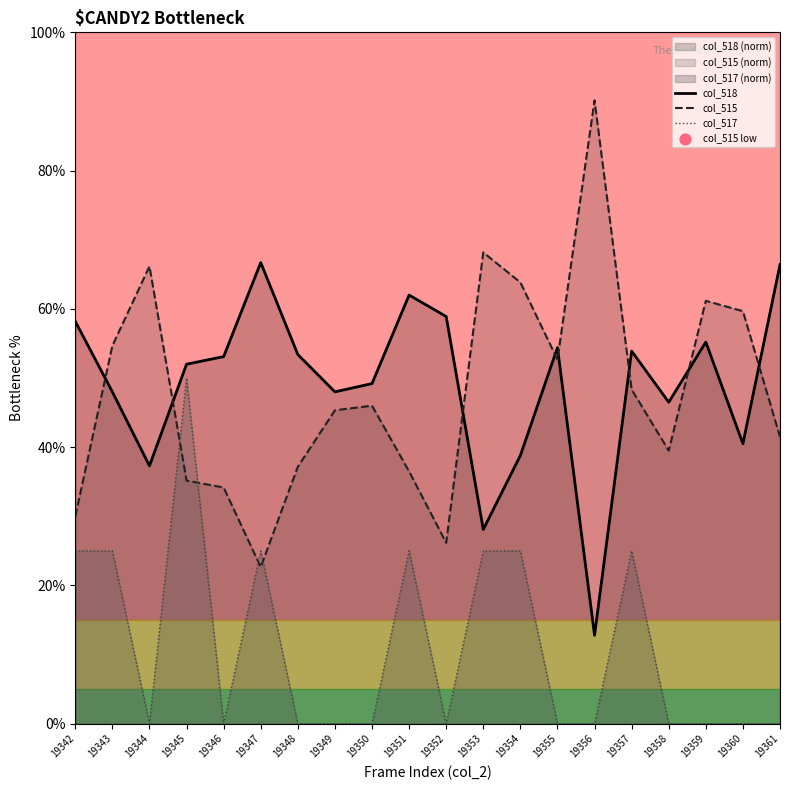

Which series contains the lowest Y value?

col_517